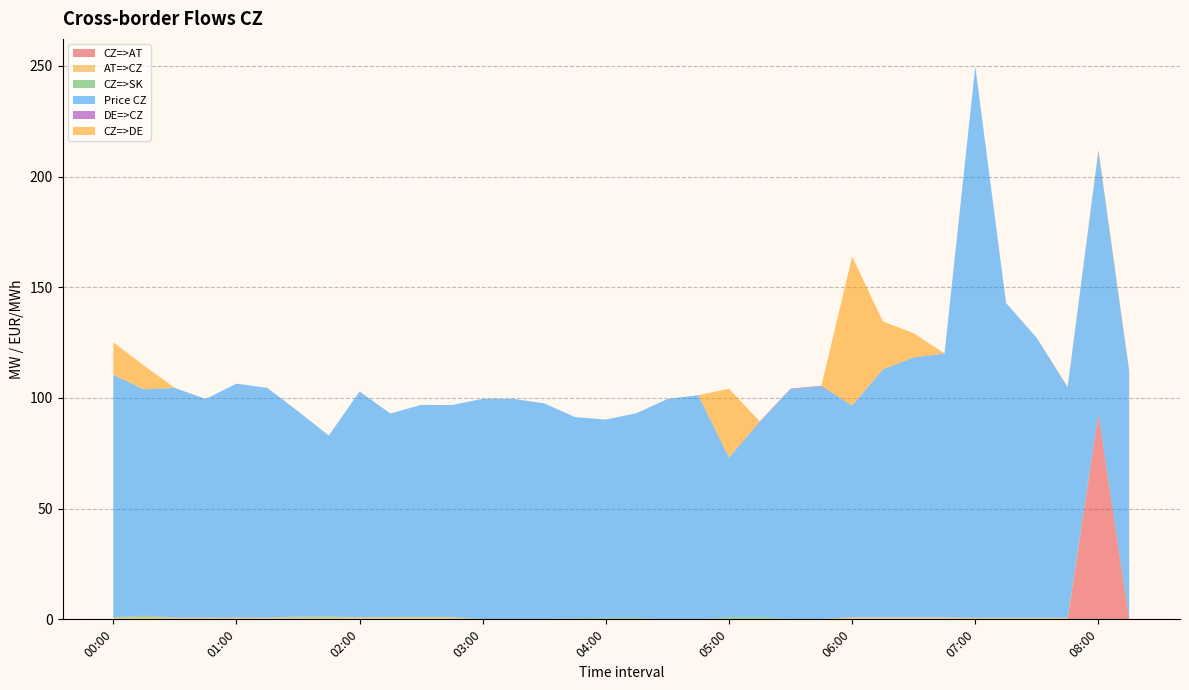

Reading left to right, what are all the values shown in this chart?

CZ=>AT: 00:00=0.0	00:15=0.0	00:30=0.0	00:45=0.0	01:00=0.0	01:15=0.0	01:30=0.0	01:45=0.0	02:00=0.0	02:15=0.0	02:30=0.0	02:45=0.0	03:00=0.0	03:15=0.0	03:30=0.0	03:45=0.0	04:00=0.0	04:15=0.0	04:30=0.0	04:45=0.0	05:00=0.0	05:15=0.0	05:30=0.0	05:45=0.0	06:00=0.0	06:15=0.0	06:30=0.0	06:45=0.0	07:00=0.0	07:15=0.0	07:30=0.0	07:45=0.0	08:00=92.7	08:15=0.0
AT=>CZ: 00:00=0.8	00:15=0.8	00:30=0.8	00:45=0.8	01:00=0.8	01:15=0.8	01:30=0.8	01:45=0.8	02:00=0.9	02:15=0.9	02:30=0.9	02:45=0.9	03:00=0.1	03:15=0.1	03:30=0.1	03:45=0.1	04:00=0.0	04:15=0.0	04:30=0.0	04:45=0.0	05:00=0.2	05:15=0.2	05:30=0.2	05:45=0.2	06:00=0.9	06:15=0.9	06:30=0.9	06:45=0.9	07:00=0.7	07:15=0.7	07:30=0.7	07:45=0.7	08:00=0.0	08:15=0.0
CZ=>SK: 00:00=0.0	00:15=0.9	00:30=0.0	00:45=0.0	01:00=0.0	01:15=0.0	01:30=0.5	01:45=0.5	02:00=0.0	02:15=0.2	02:30=0.2	02:45=0.2	03:00=0.0	03:15=0.0	03:30=0.0	03:45=0.4	04:00=0.7	04:15=0.7	04:30=0.0	04:45=0.0	05:00=0.8	05:15=0.8	05:30=0.0	05:45=0.0	06:00=0.0	06:15=0.0	06:30=0.0	06:45=0.0	07:00=0.0	07:15=0.0	07:30=0.0	07:45=0.0	08:00=0.3	08:15=0.0
Price CZ: 00:00=109.7	00:15=102.2	00:30=103.7	00:45=98.7	01:00=105.7	01:15=103.8	01:30=92.7	01:45=81.7	02:00=102.0	02:15=91.9	02:30=95.8	02:45=95.7	03:00=99.5	03:15=99.5	03:30=97.4	03:45=90.9	04:00=89.6	04:15=92.5	04:30=99.5	04:45=101.3	05:00=72.1	05:15=88.1	05:30=103.7	05:45=105.0	06:00=95.7	06:15=112.0	06:30=117.5	06:45=119.0	07:00=249.0	07:15=142.2	07:30=126.4	07:45=104.1	08:00=118.6	08:15=111.9
DE=>CZ: 00:00=0.0	00:15=0.0	00:30=0.0	00:45=0.0	01:00=0.0	01:15=0.0	01:30=0.0	01:45=0.0	02:00=0.0	02:15=0.0	02:30=0.0	02:45=0.0	03:00=0.0	03:15=0.0	03:30=0.0	03:45=0.0	04:00=0.0	04:15=0.0	04:30=0.0	04:45=0.0	05:00=0.0	05:15=0.3	05:30=0.3	05:45=0.3	06:00=0.0	06:15=0.0	06:30=0.0	06:45=0.2	07:00=0.0	07:15=0.0	07:30=0.0	07:45=0.0	08:00=0.0	08:15=0.0
CZ=>DE: 00:00=14.7	00:15=10.7	00:30=0.0	00:45=0.0	01:00=0.0	01:15=0.0	01:30=0.0	01:45=0.0	02:00=0.0	02:15=0.0	02:30=0.0	02:45=0.0	03:00=0.0	03:15=0.0	03:30=0.0	03:45=0.0	04:00=0.0	04:15=0.0	04:30=0.0	04:45=0.0	05:00=31.1	05:15=0.0	05:30=0.0	05:45=0.0	06:00=67.3	06:15=21.7	06:30=10.9	06:45=0.0	07:00=0.0	07:15=0.0	07:30=0.0	07:45=0.3	08:00=0.7	08:15=0.7